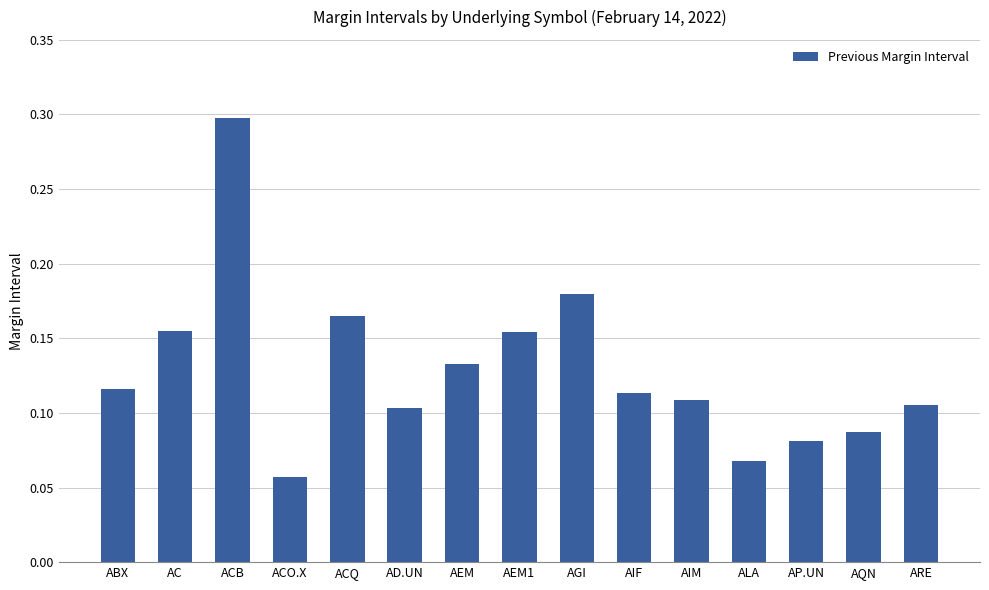

What is the sum of all values?

1.9